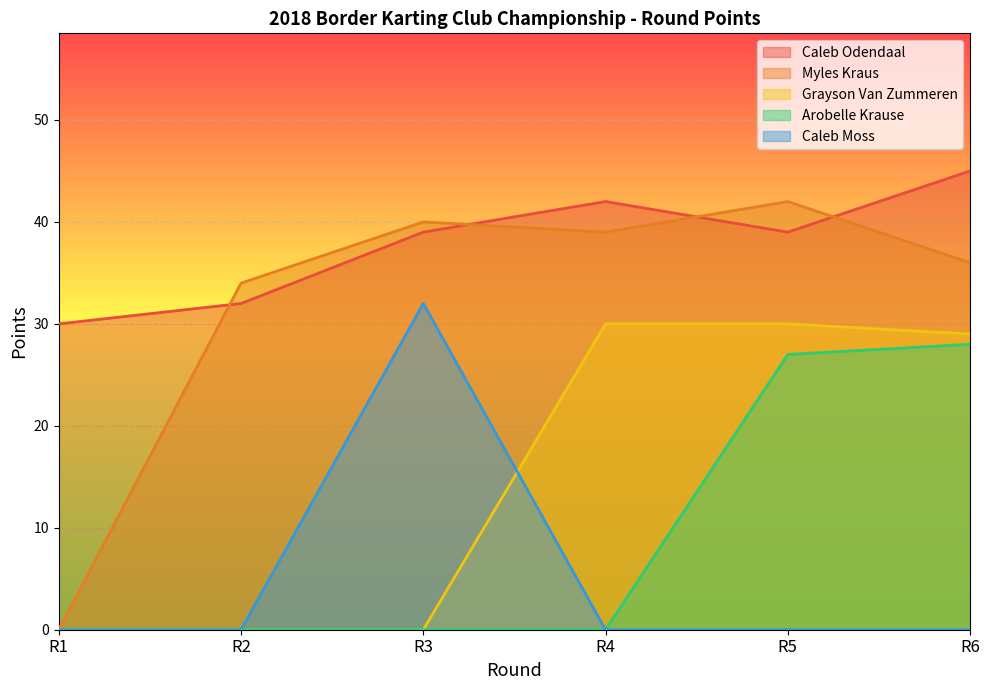

List the series in order of their peak value, highest first.

Caleb Odendaal, Myles Kraus, Caleb Moss, Grayson Van Zummeren, Arobelle Krause